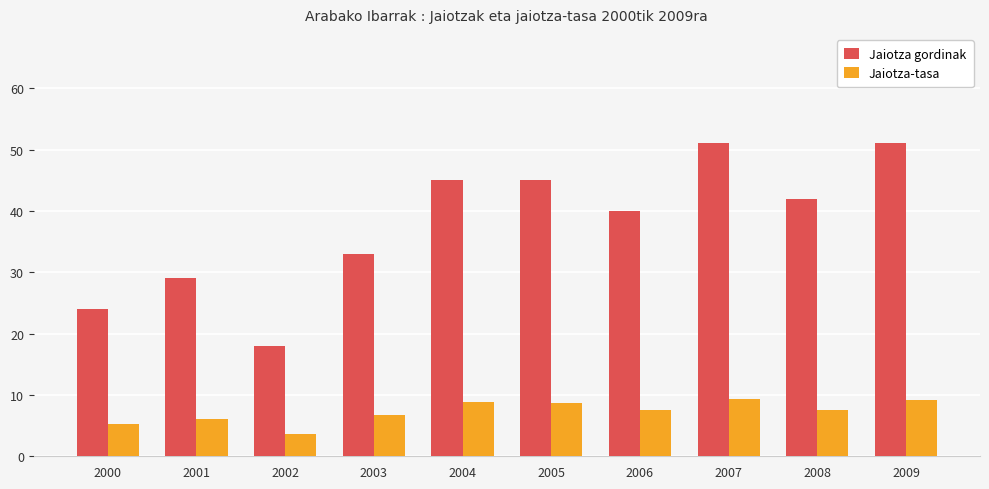

What is the total value across all series at 2003?

39.7